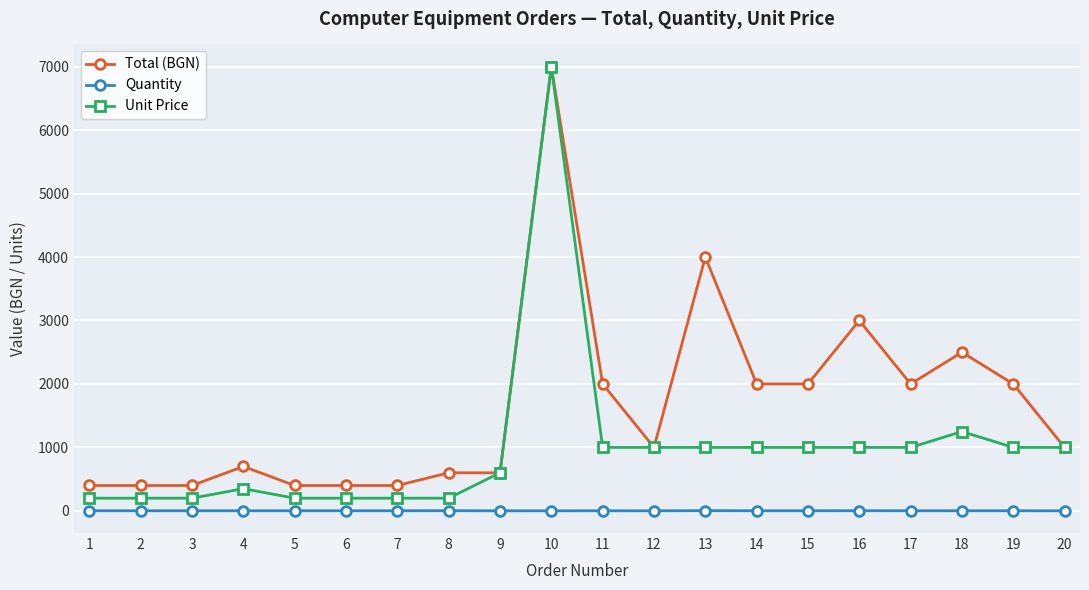

Which series has the largest range (max minus min)?

Unit Price